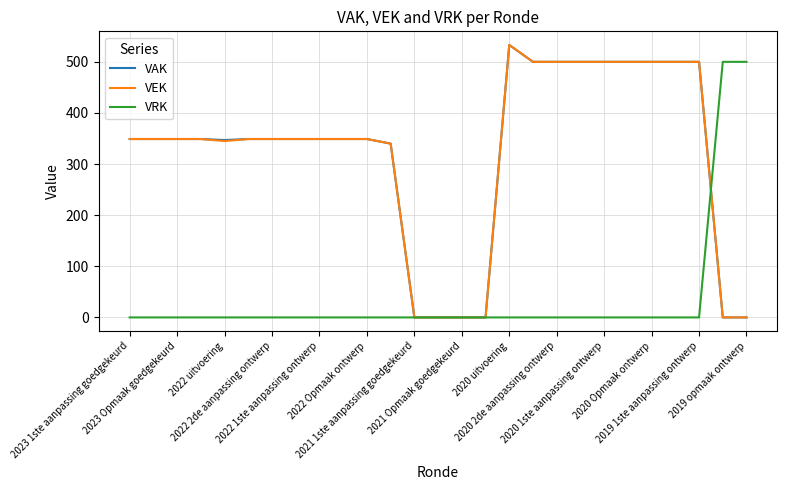

What is the greatest value displayed?

533